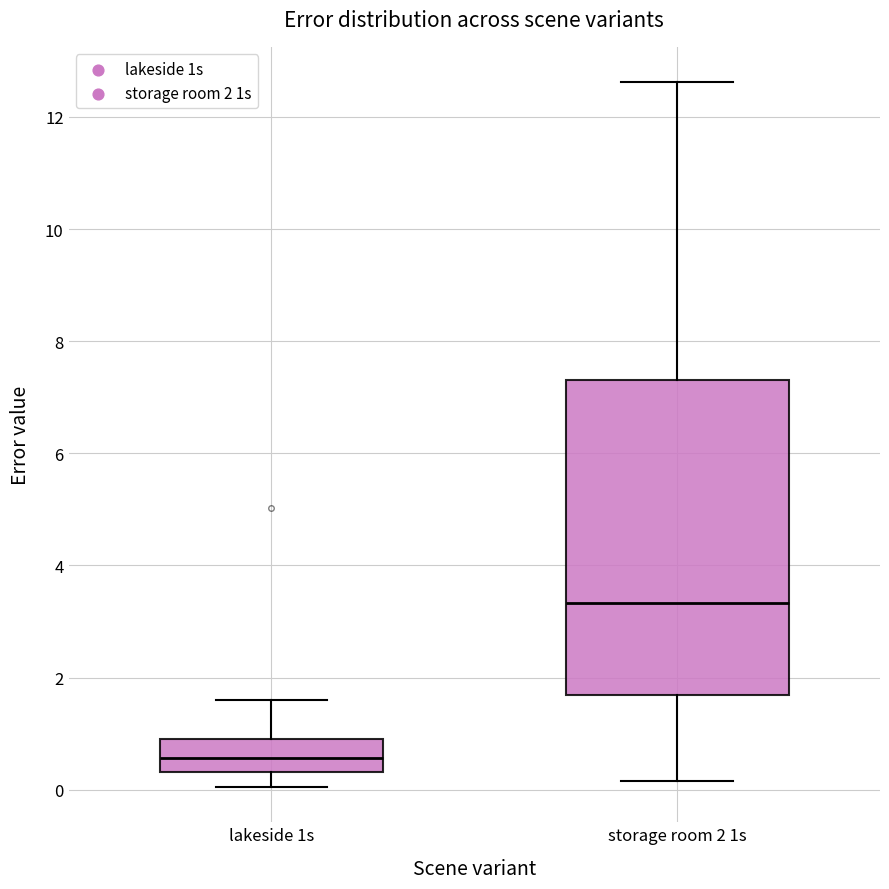

Which box has the lowest median line?

lakeside 1s